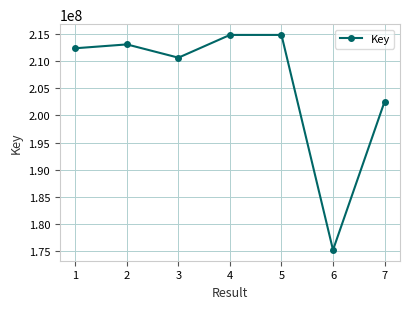

What is the average value?

206224083